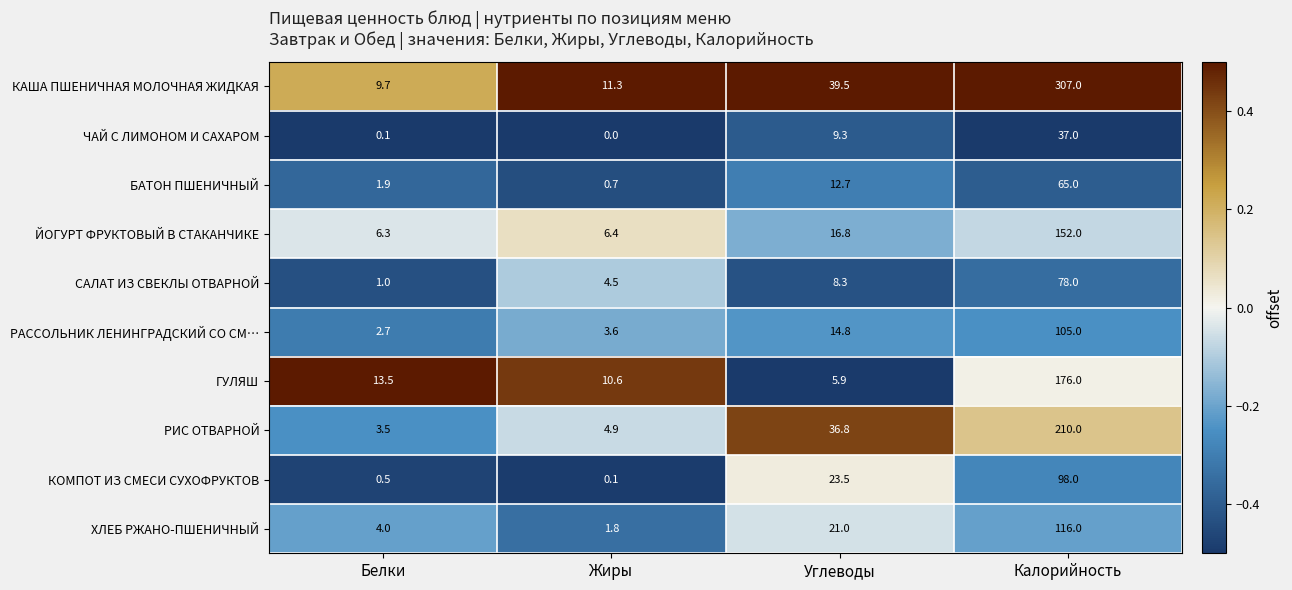

What is the sum of the САЛАТ ИЗ СВЕКЛЫ ОТВАРНОЙ values at Углеводы and Белки?

9.3